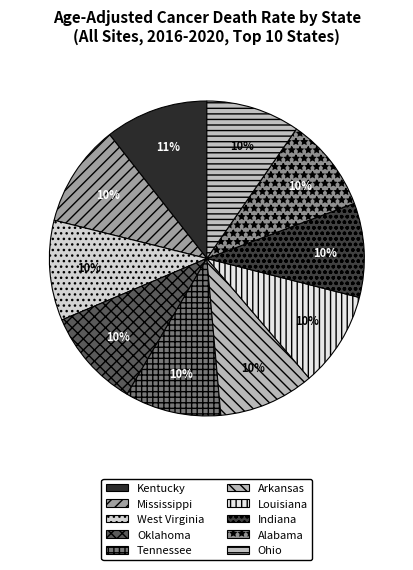

To the nearest percent, what is the average slice percentage?

10%